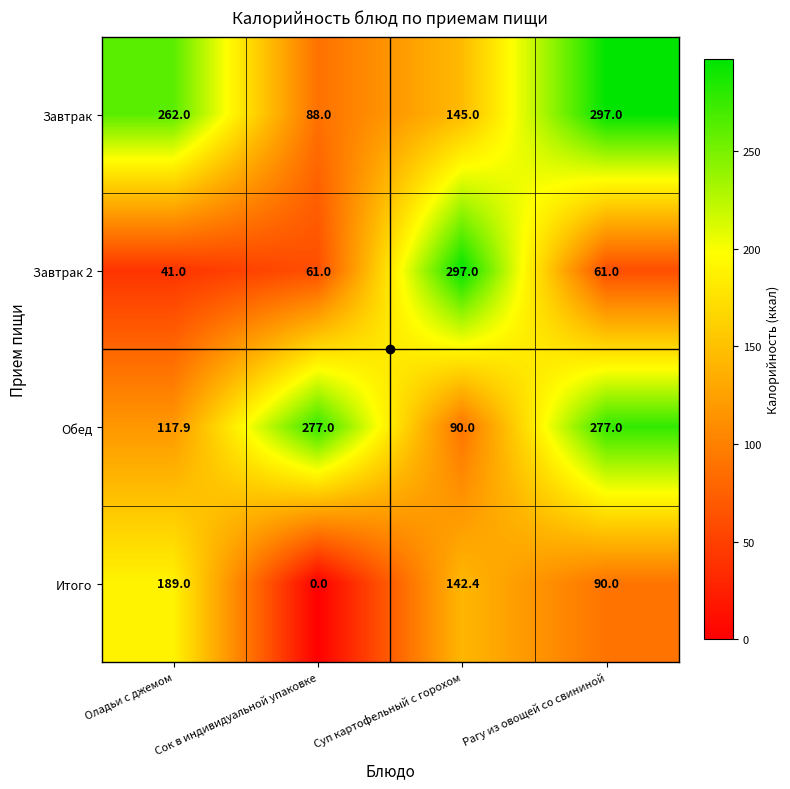

What is the difference between the highest and lowest values at Оладьи с джемом?

221.0